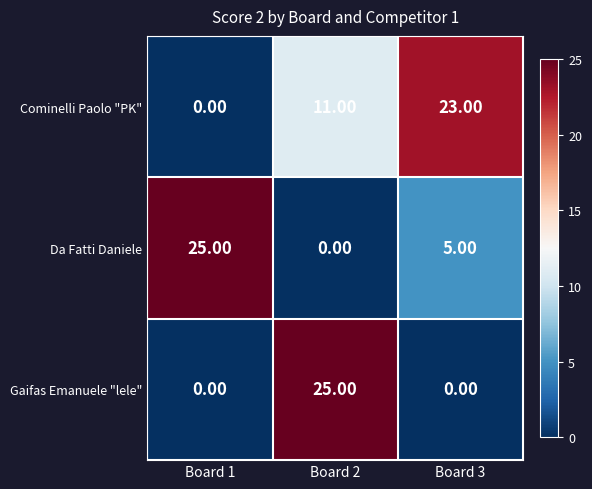

What is the maximum value shown in the chart?

25